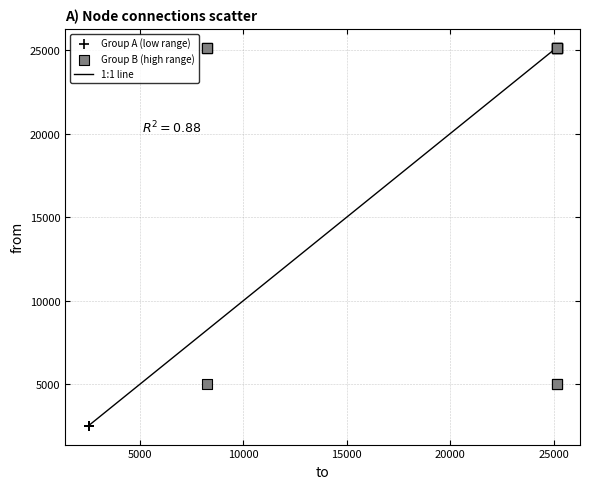

Which series contains the highest Y value?

Group B (high range)